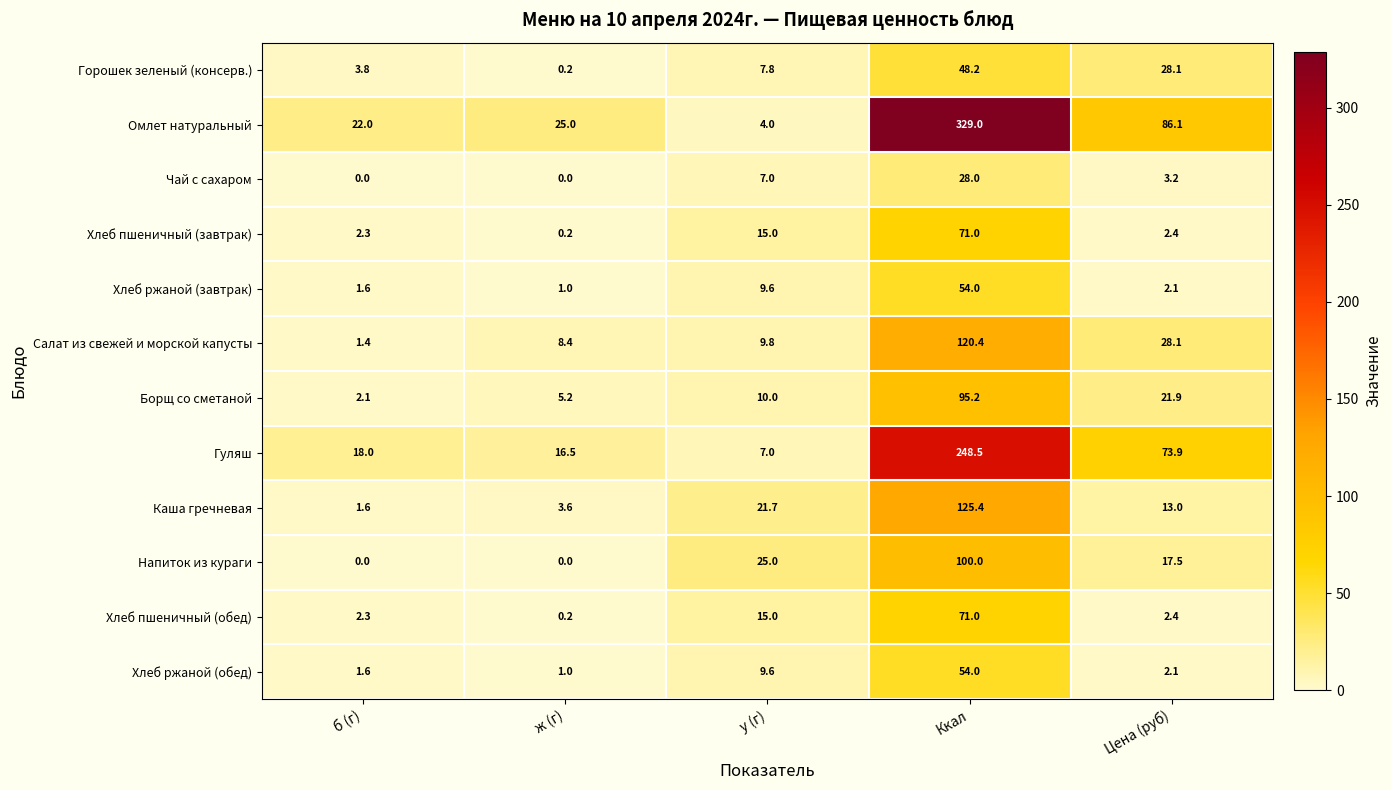

At which category is the sum across all series the highest?

Ккал